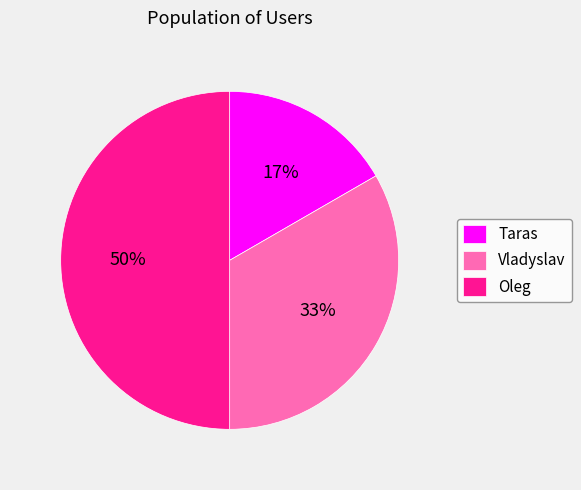

How many slices are in this pie chart?

3